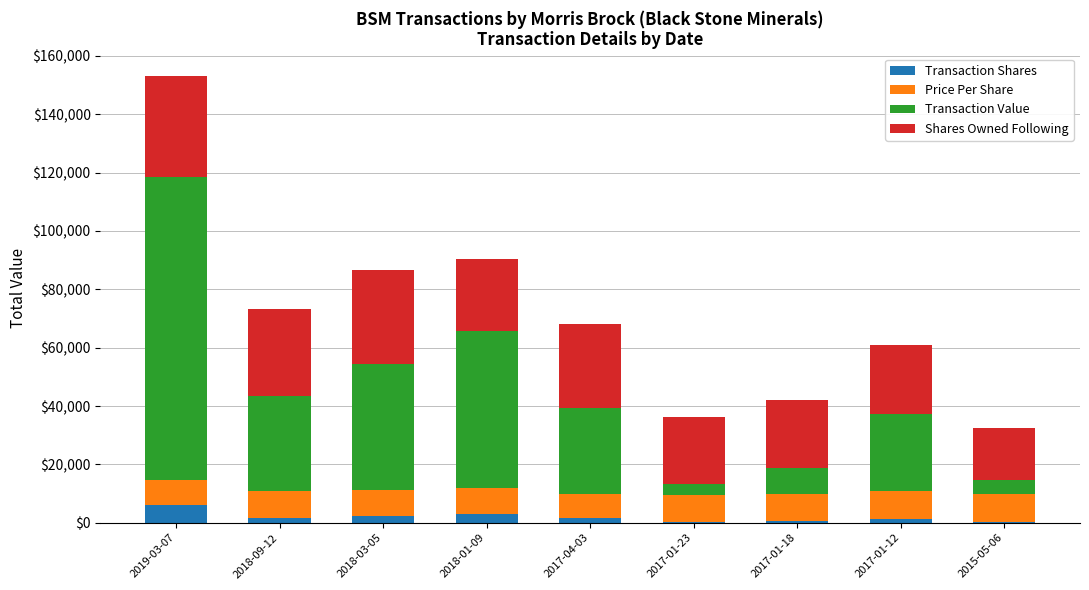

What is the sum of all Transaction Shares values?

17321.0